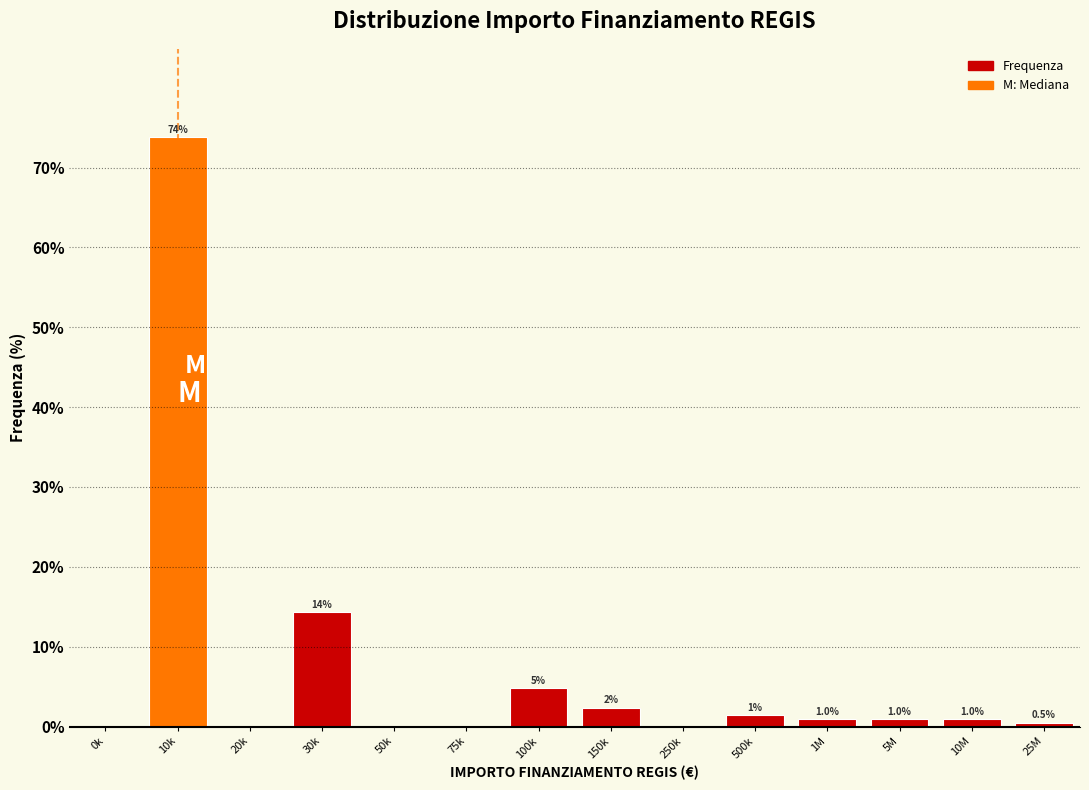

At which label is the value closest to 36?

30k